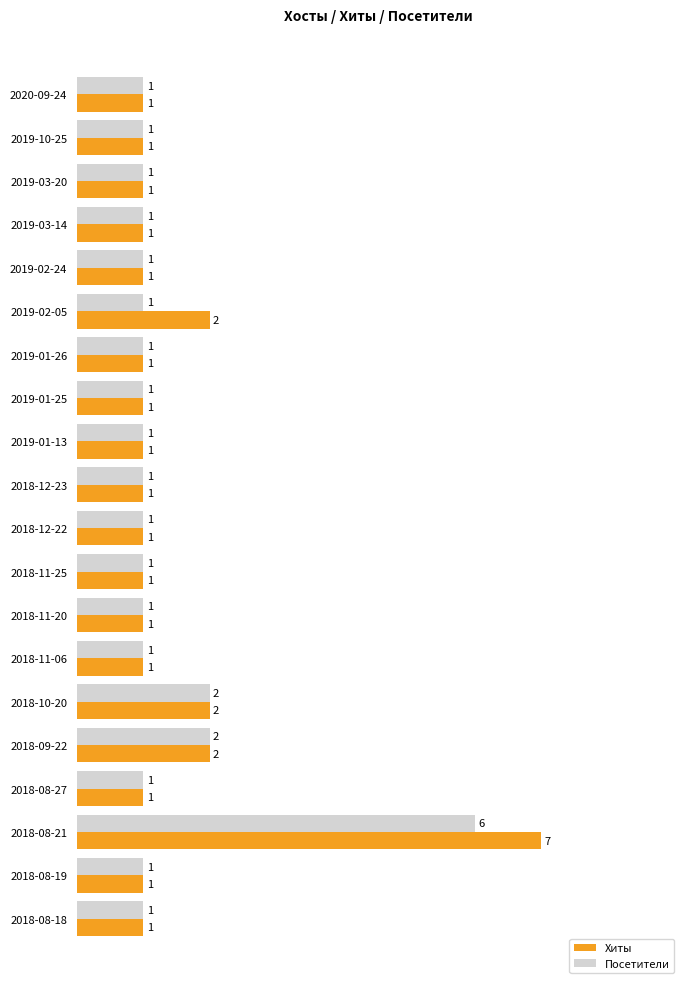

What is the difference between the maximum and second lowest values in the Хиты series?

6